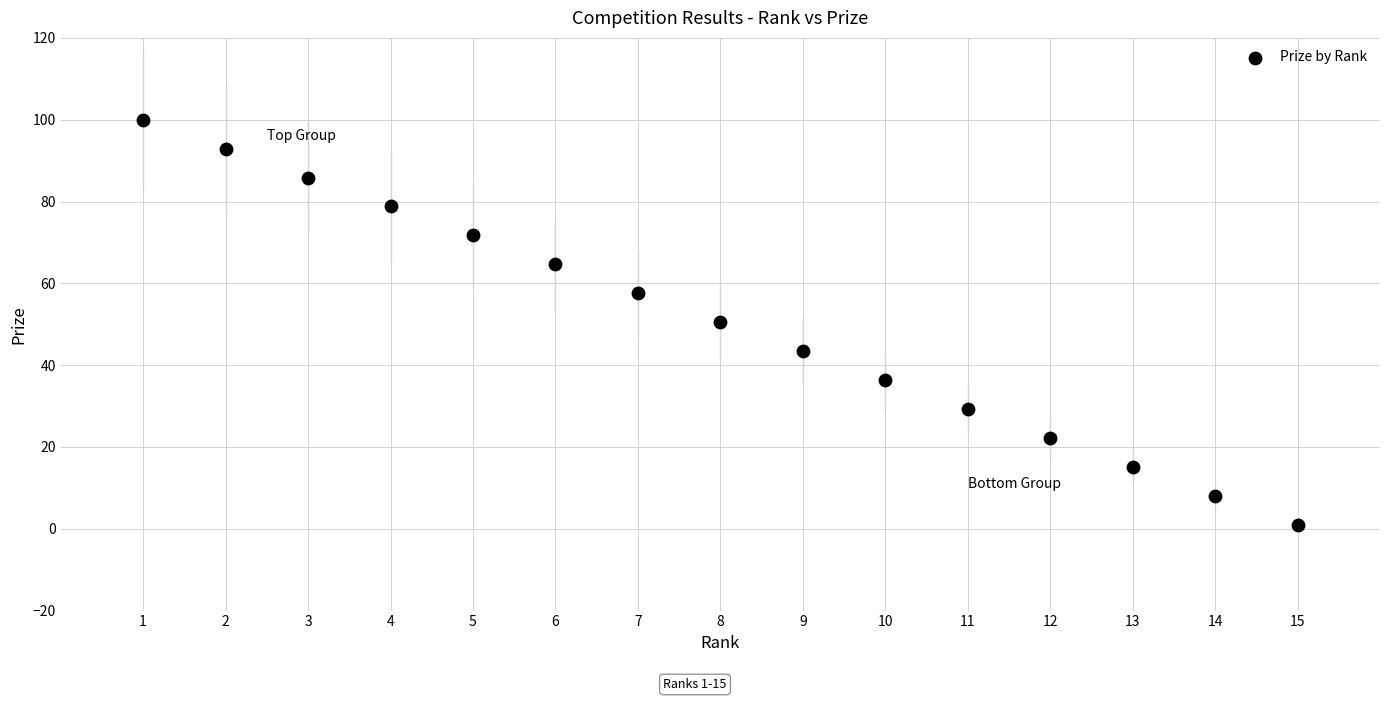

What is the range of X values (max minus min)?

14.0